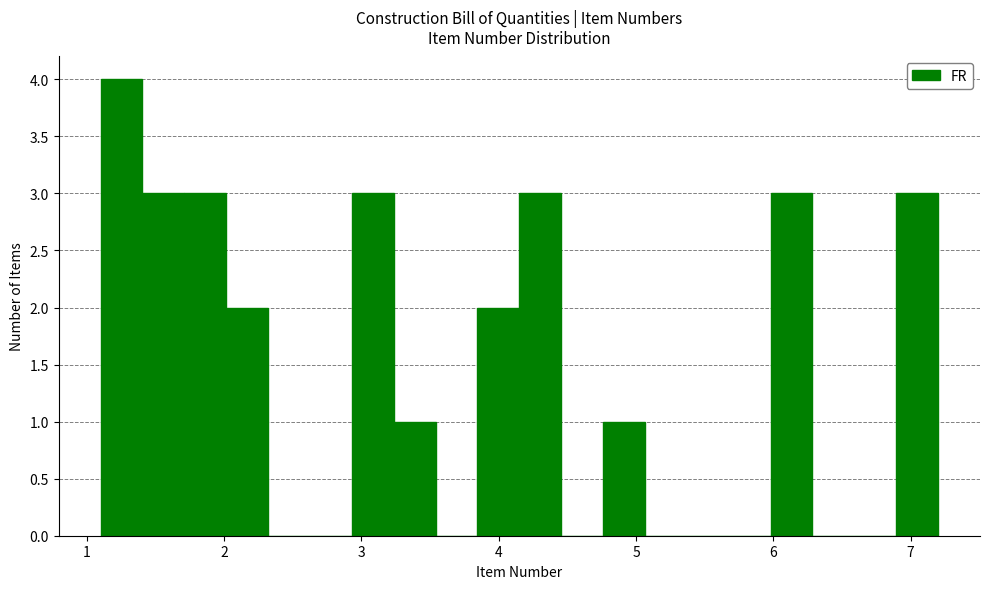

Around what value on the x-axis is the tallest bar? Give the approximate position of its centre, as read against the axis.

1.3